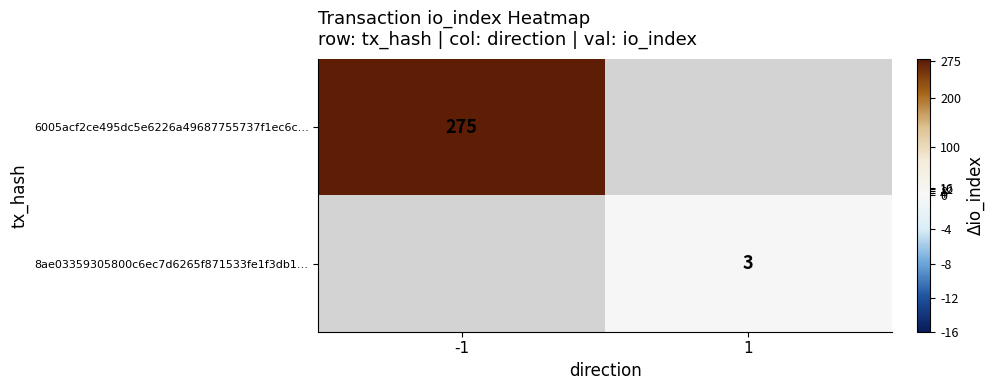

What is the maximum value shown in the chart?

275.0